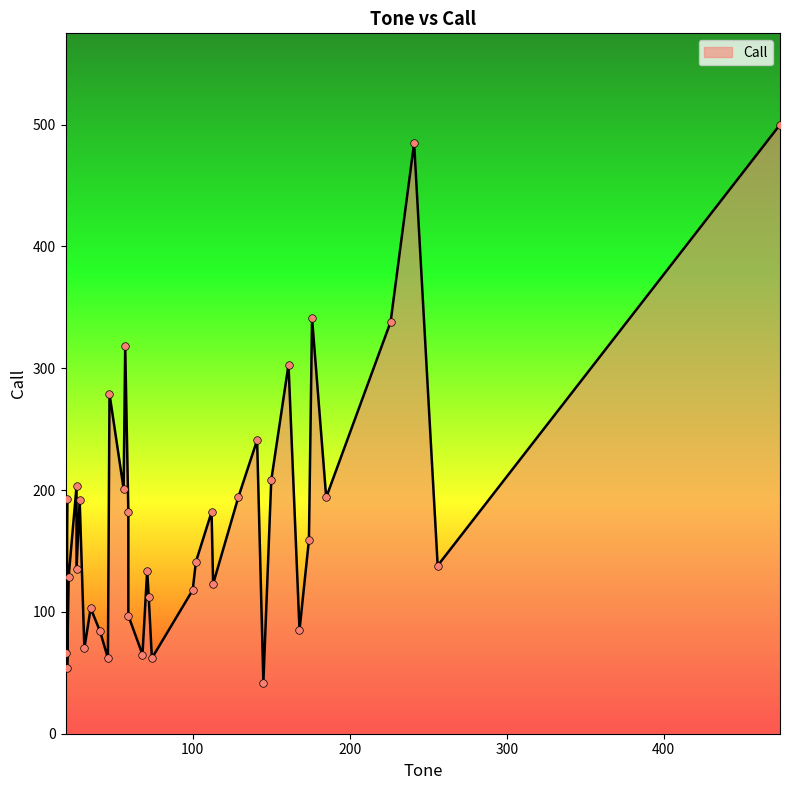

Which has a higher value, 112 or 57?

57